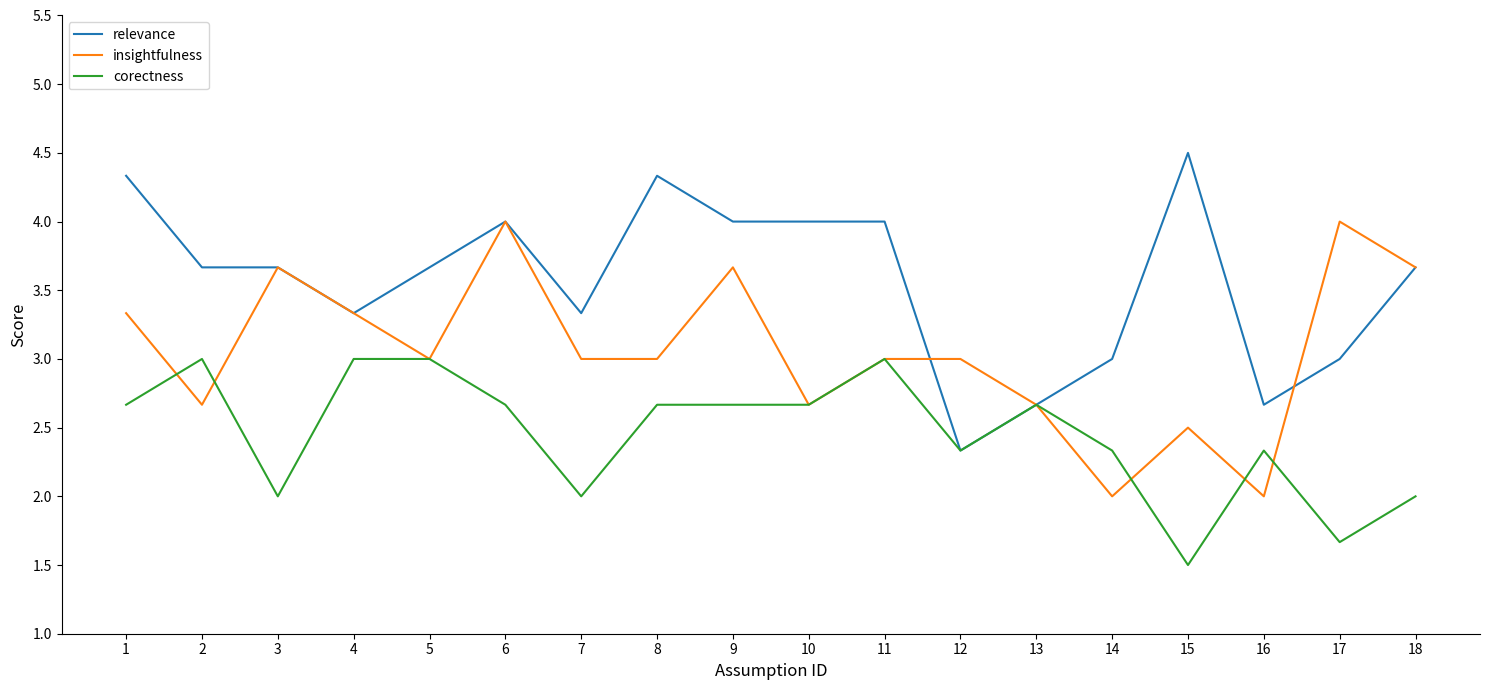

Between which two adjacent categories do corectness and insightfulness first intersect?

1 and 2